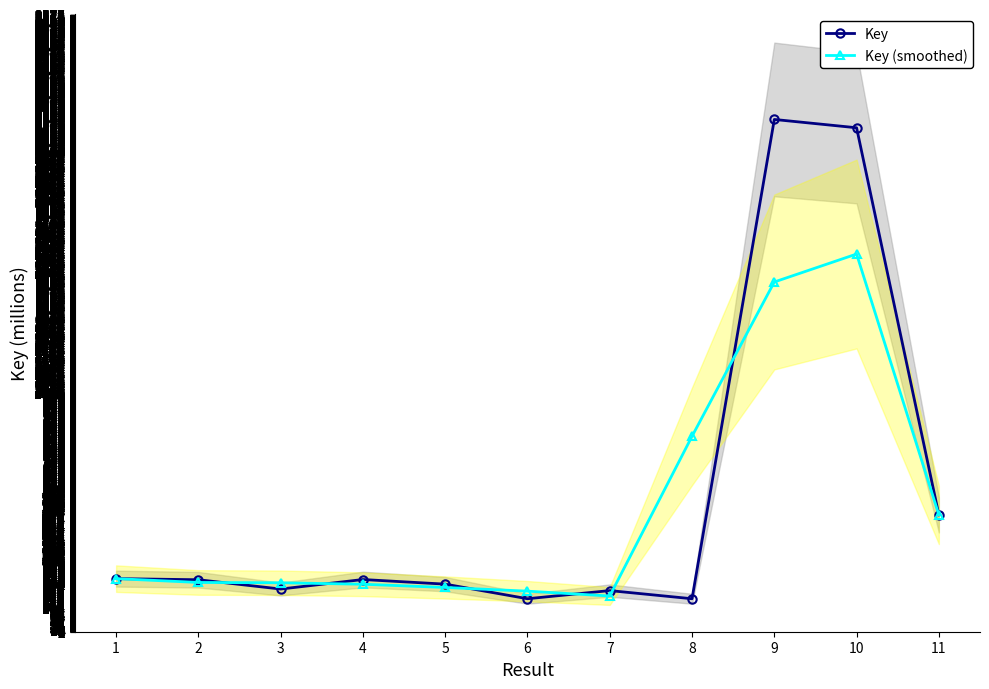

At how many categories does at least one series exceed 665?

3